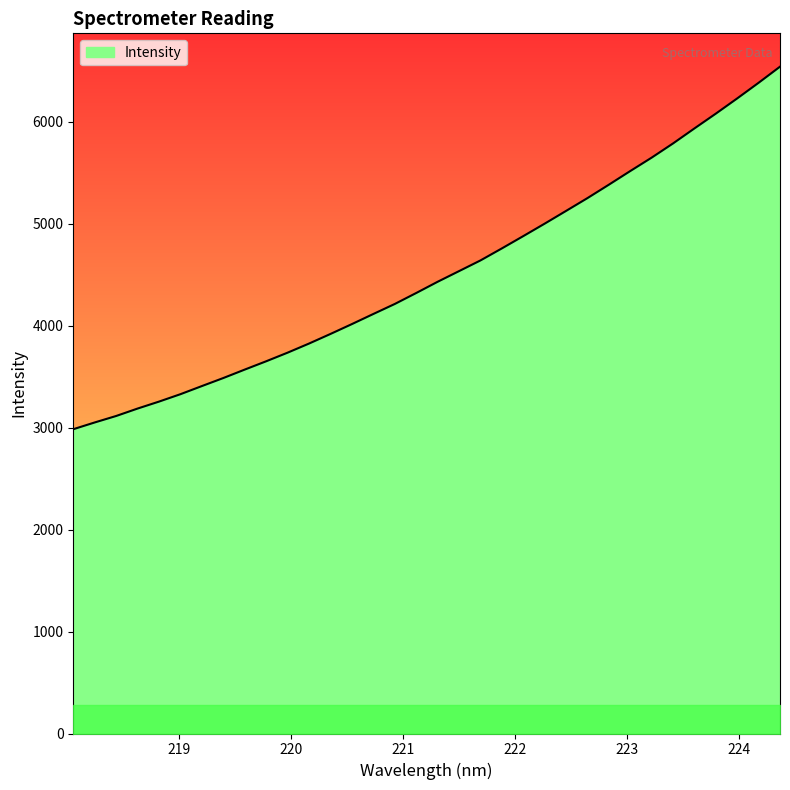

What is the difference between the maximum and minimum values?

3554.4